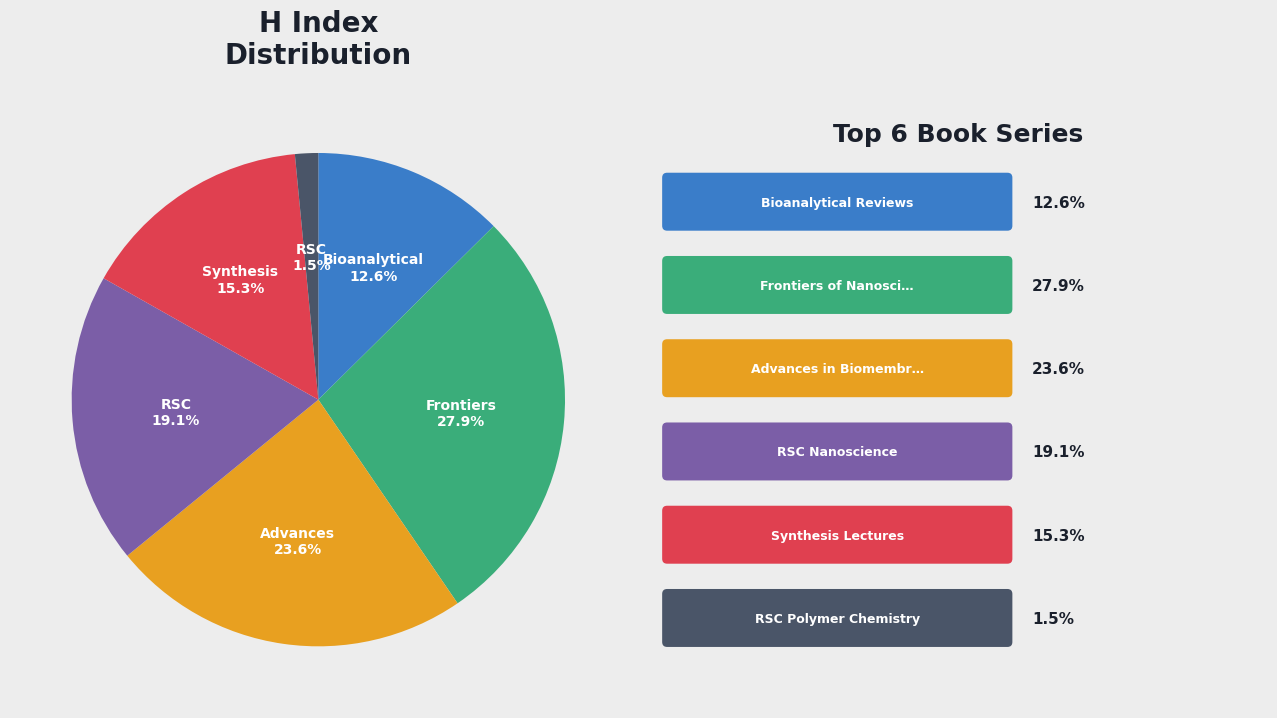

Is there a majority slice in this chart?

No